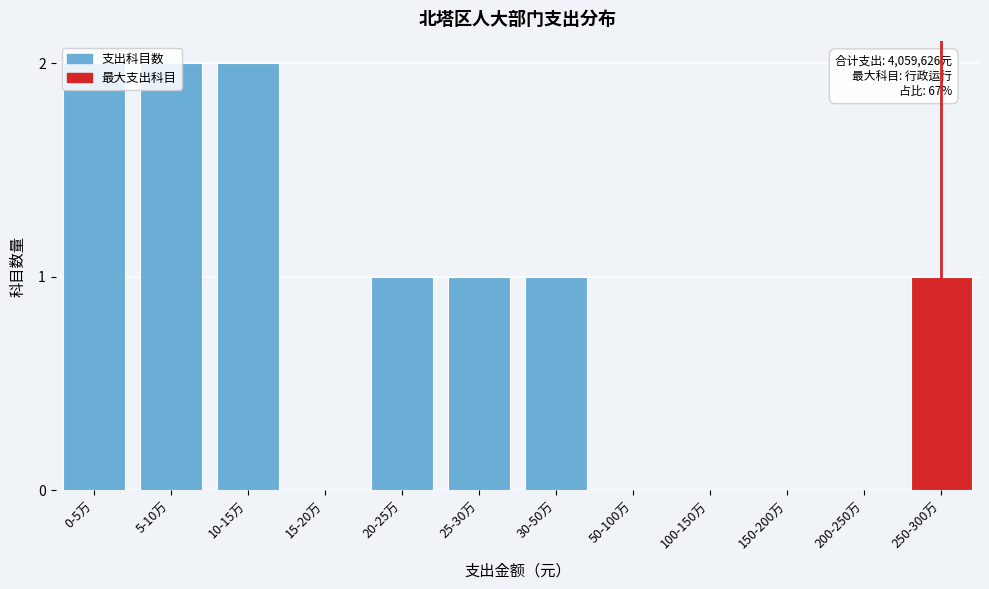

What is the sum of all values?

10